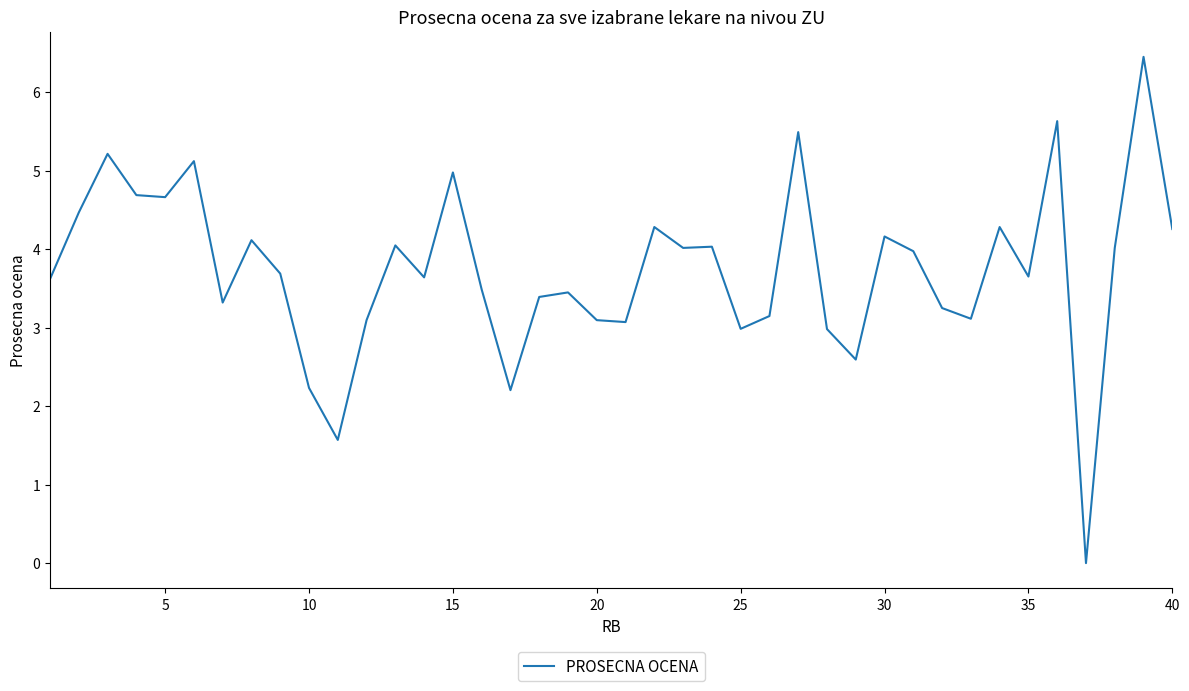

What is the greatest value displayed?

6.4